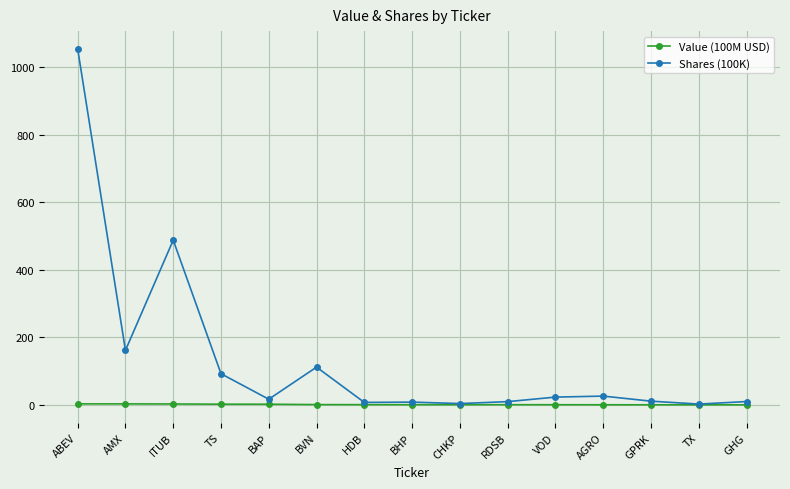

How many values in the Shares (100K) series are below 16?

7